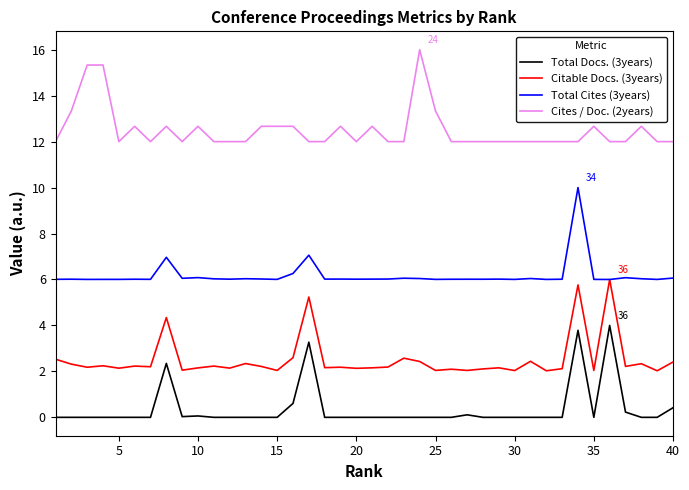

What is the difference between the maximum and minimum values in the Total Cites (3years) series?

4.0